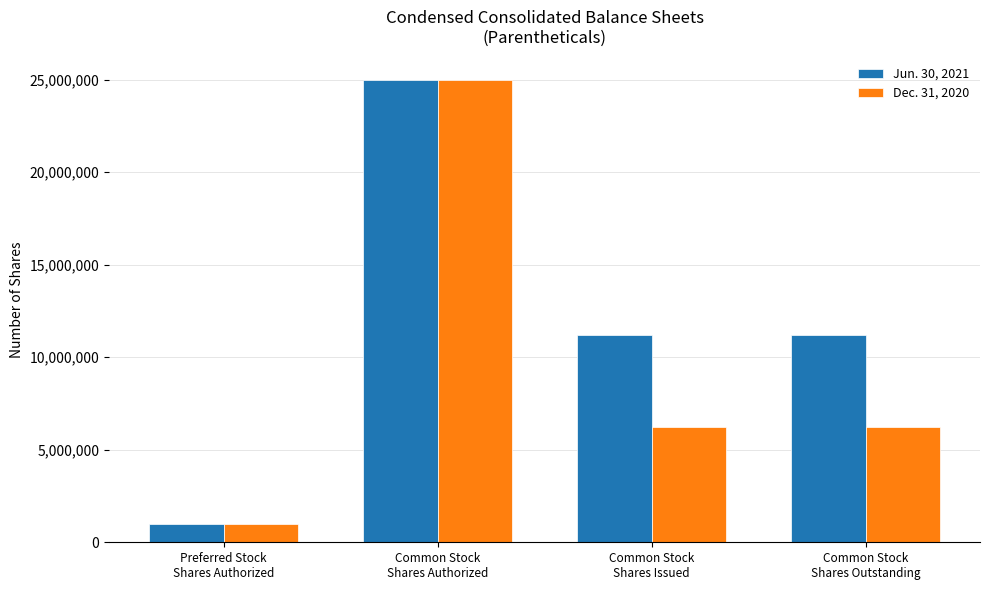

The value of Dec. 31, 2020 at Common Stock
Shares Authorized is 7044787. True or false?

False